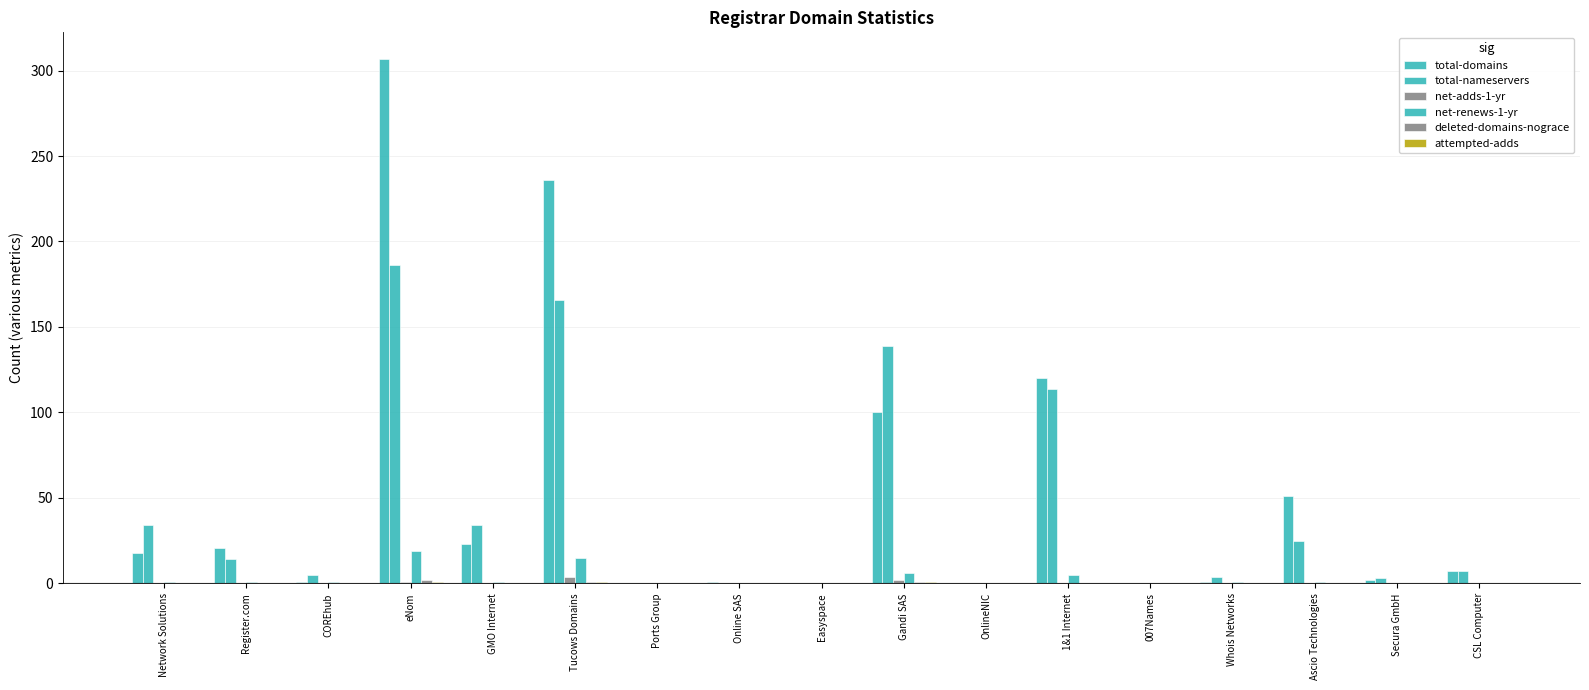

Does the chart contain stacked bars?

No